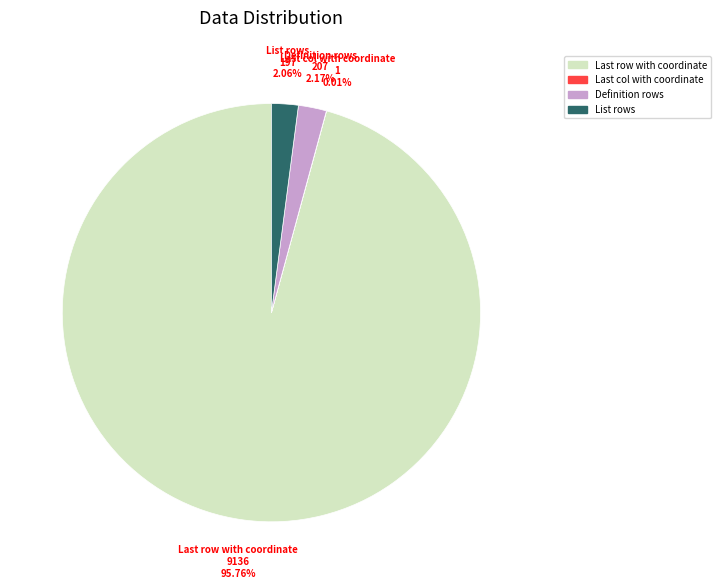

Is there any slice that represents more than half of the pie?

Yes